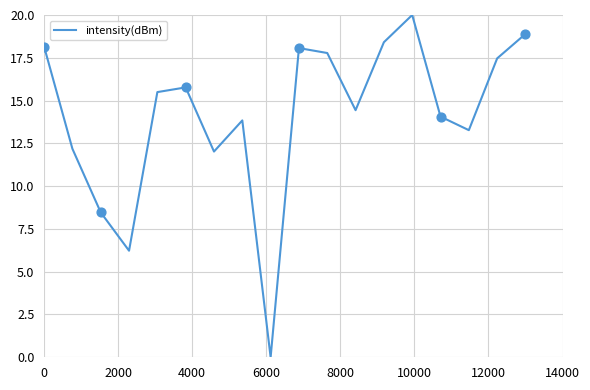

What is the difference between the maximum and minimum values?

20.0